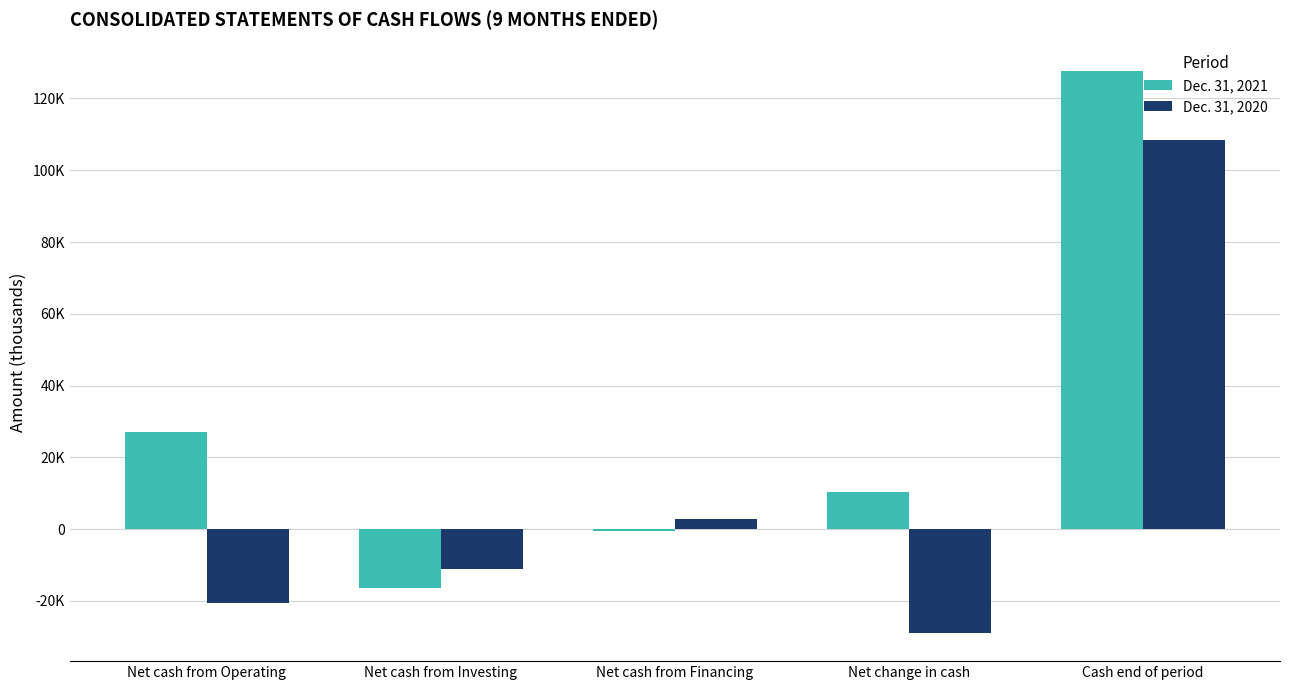

What is the average value of the Dec. 31, 2021 series?

29643